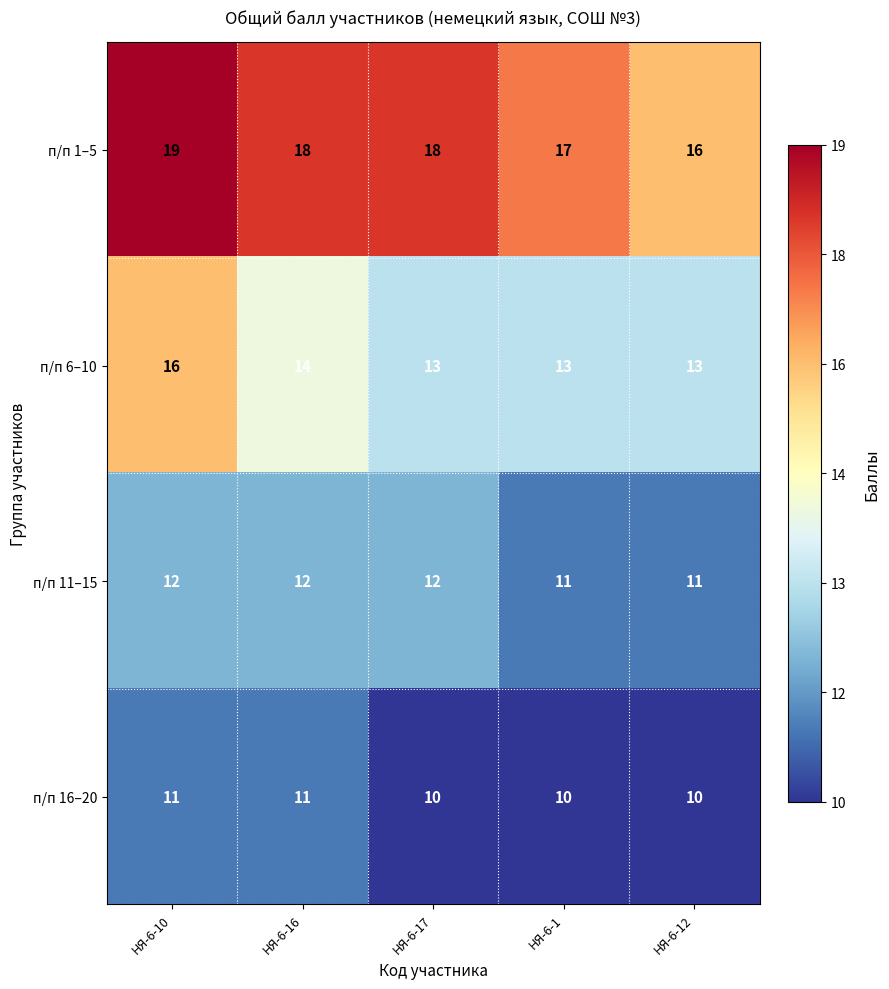

What value does the п/п 16–20 series have at НЯ-6-16?

11